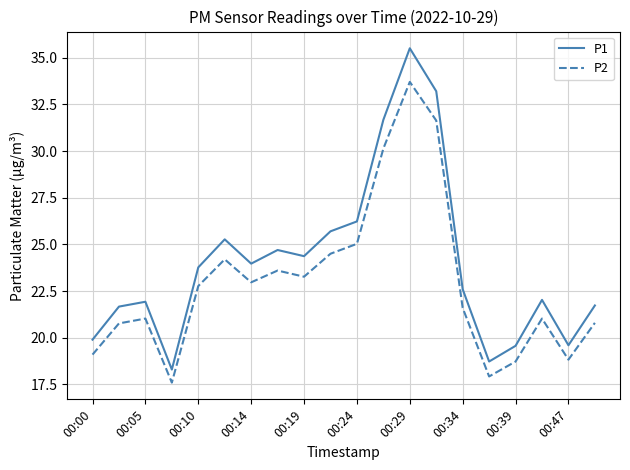

How many lines are shown in the chart?

2